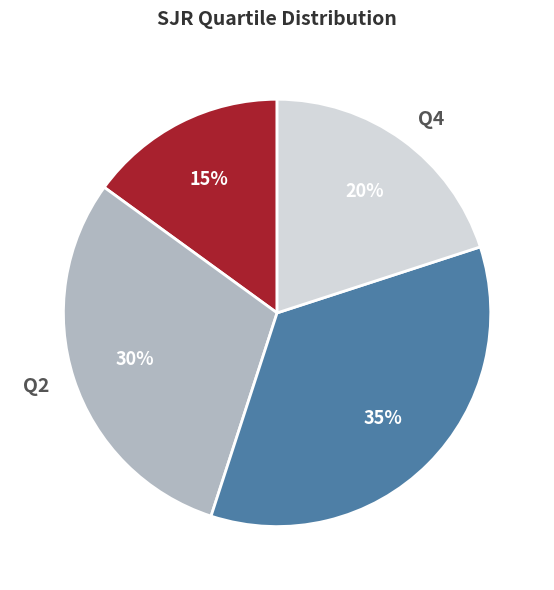

Rank the categories by value from highest to lowest.

Q3, Q2, Q4, Q1